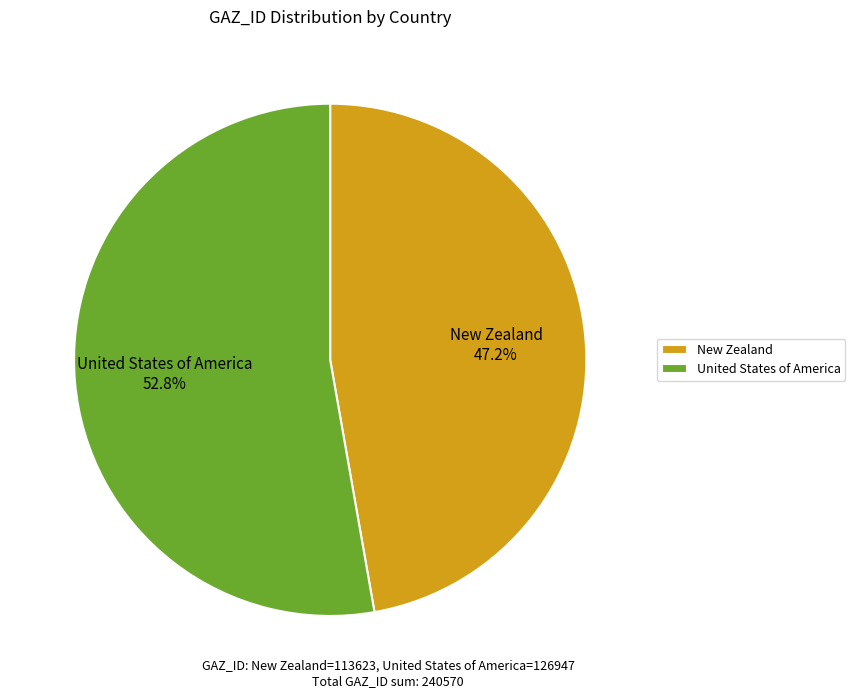

Count the number of slices in the pie.

2